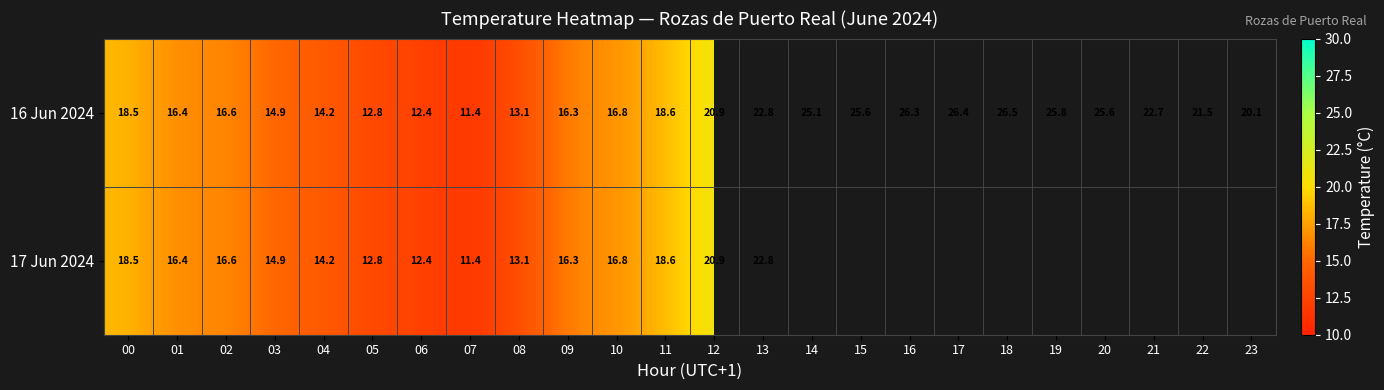

What is the difference between the maximum and minimum values in the 16 Jun 2024 series?

15.1